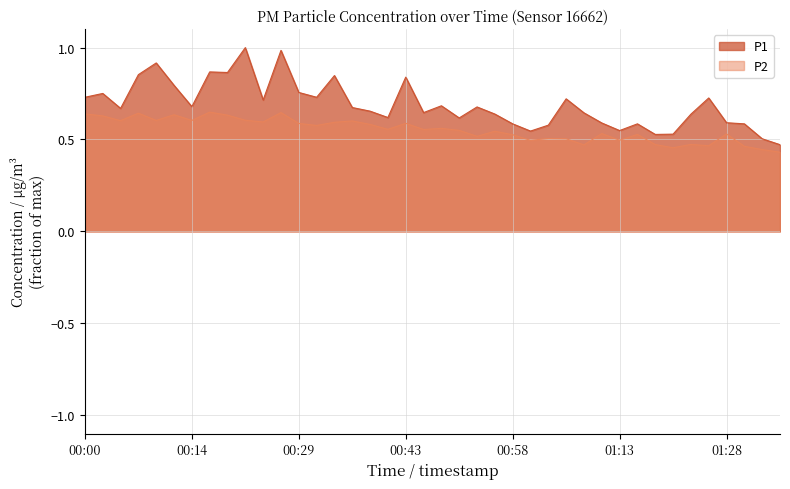

Is it true that P2 equals 0.6 at 00:36?

True